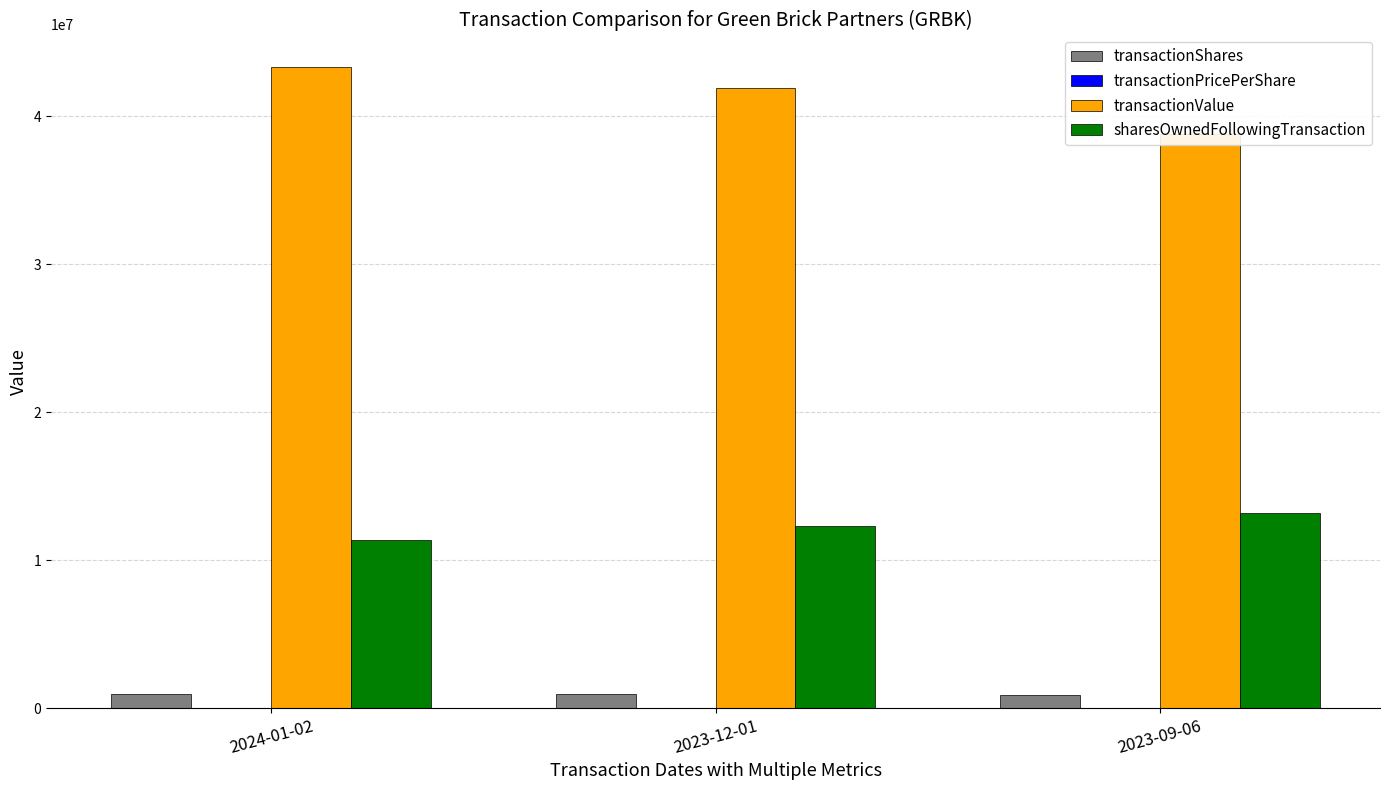

Is the value of sharesOwnedFollowingTransaction at 2023-12-01 greater than the value of transactionPricePerShare at 2024-01-02?

Yes